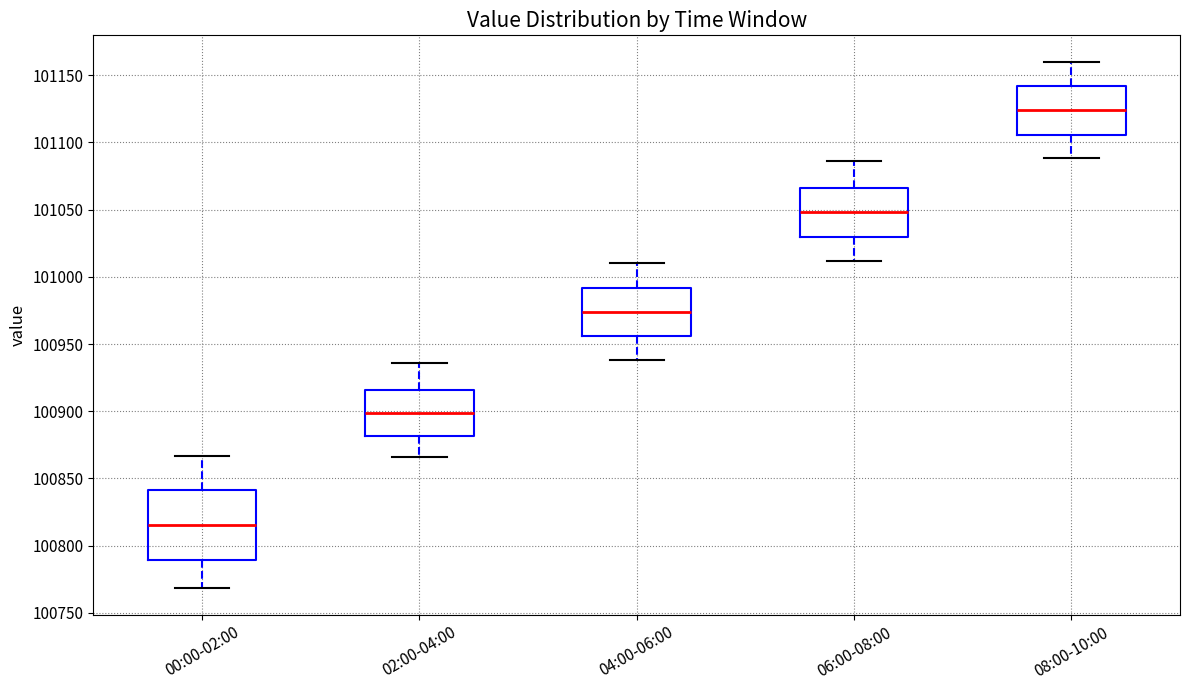

Reading left to right, transcribe this box plot: for each box, give where its median line is, the range the box spans, and where its two whiskers end, as read against the y-axis. The values are not printed on the chart, so give them approximately, as read against the axis.

00:00-02:00: median 100815, box 100790 to 100840, whiskers 100770 to 100865
02:00-04:00: median 100900, box 100880 to 100915, whiskers 100865 to 100935
04:00-06:00: median 100975, box 100955 to 100990, whiskers 100940 to 101010
06:00-08:00: median 101050, box 101030 to 101065, whiskers 101010 to 101085
08:00-10:00: median 101125, box 101105 to 101140, whiskers 101090 to 101160